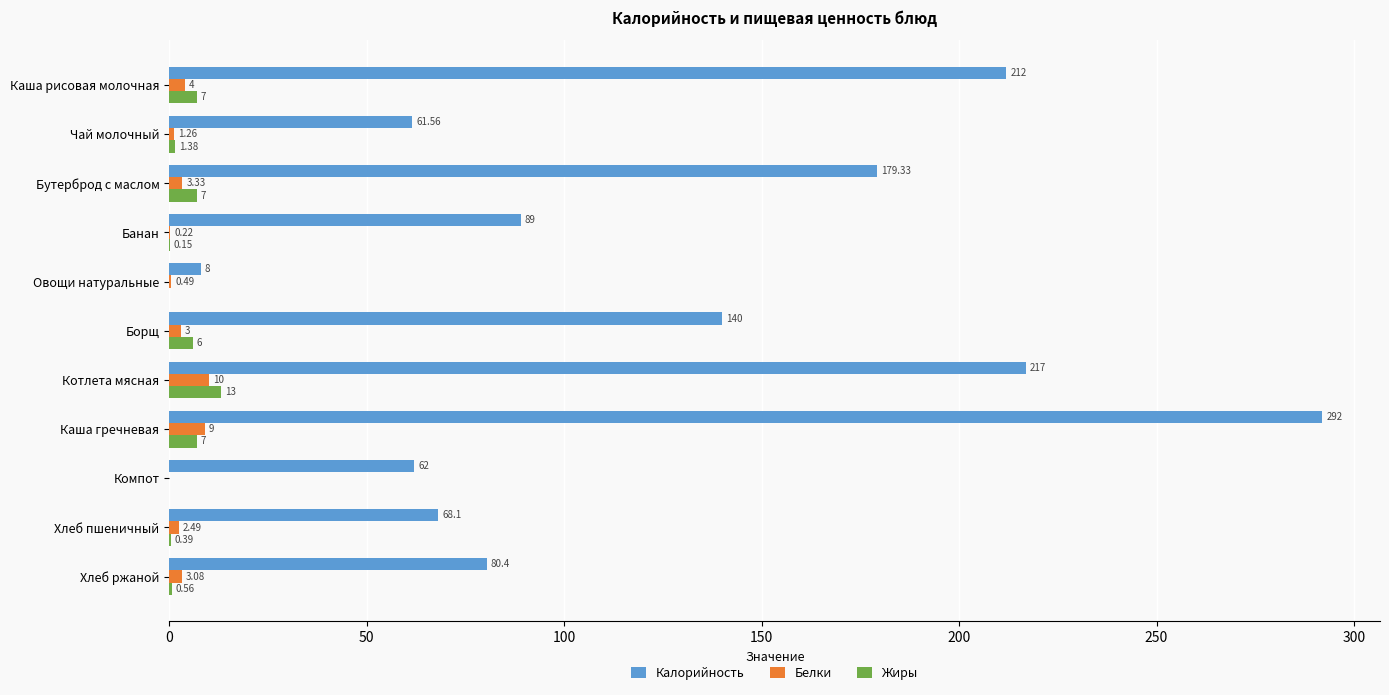

Which series has the largest total across all categories?

Калорийность